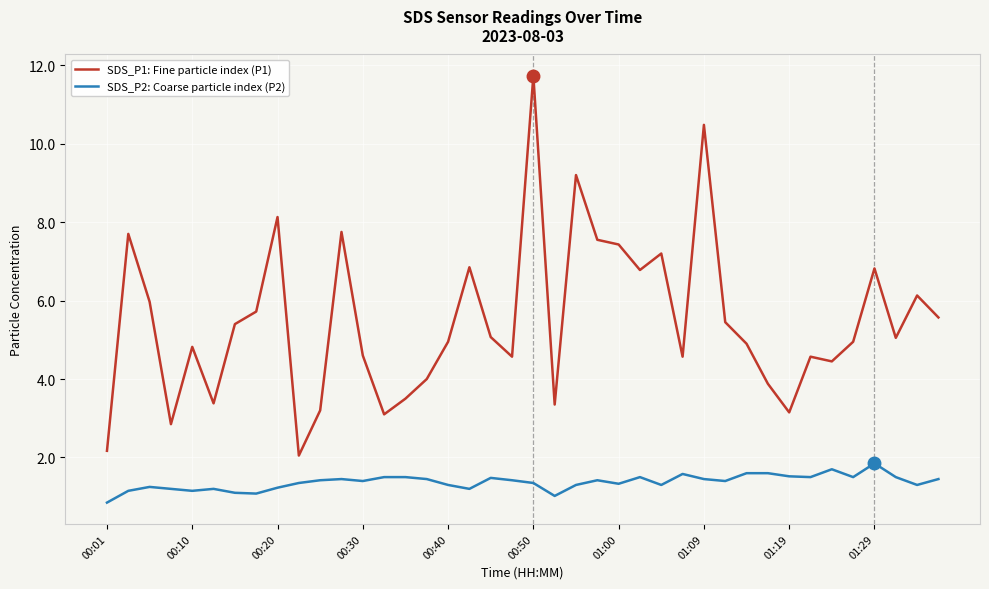

True or false: SDS_P1: Fine particle index (P1) and SDS_P2: Coarse particle index (P2) cross at least once.

False